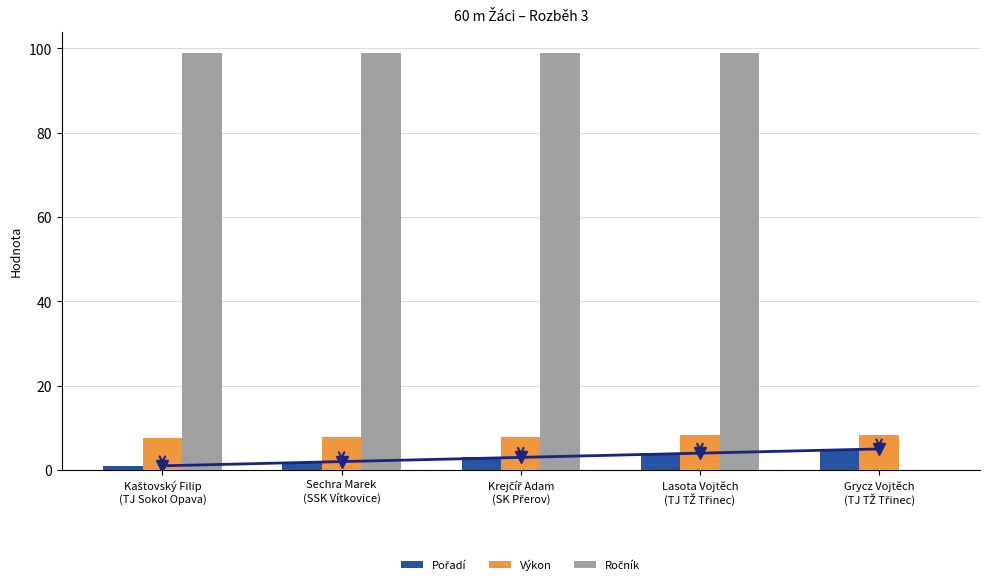

What is the value of the Pořadí bar at the 2nd from the left?

2.0